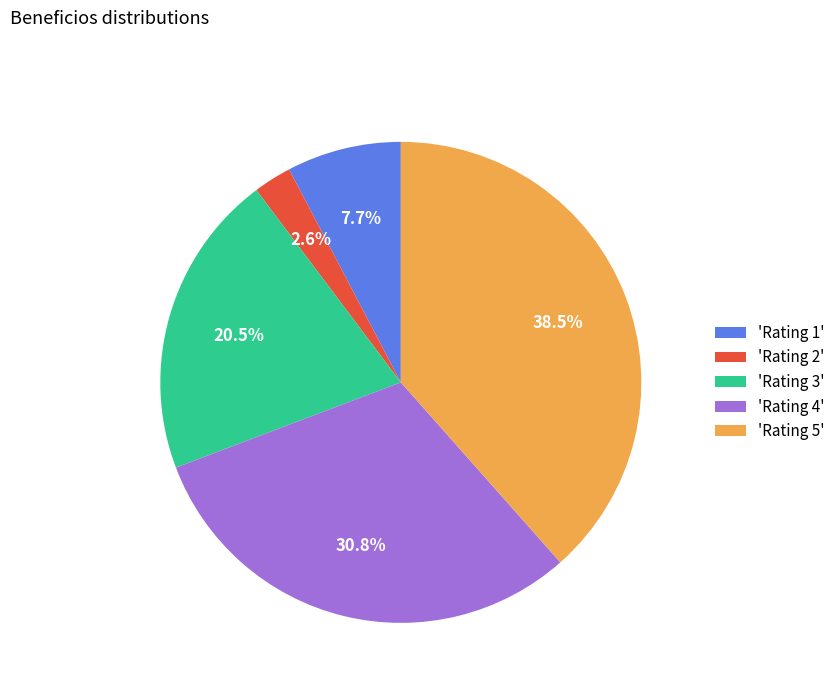

To the nearest percent, what is the difference between the largest and smallest slice percentages?

36%